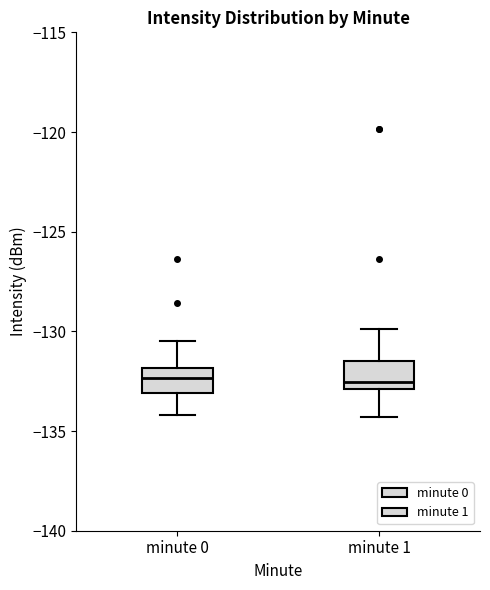

Where is the upper edge of the box for minute 0 on the y-axis? The values are not printed on the chart, so give them approximately, as read against the axis.

-132.0